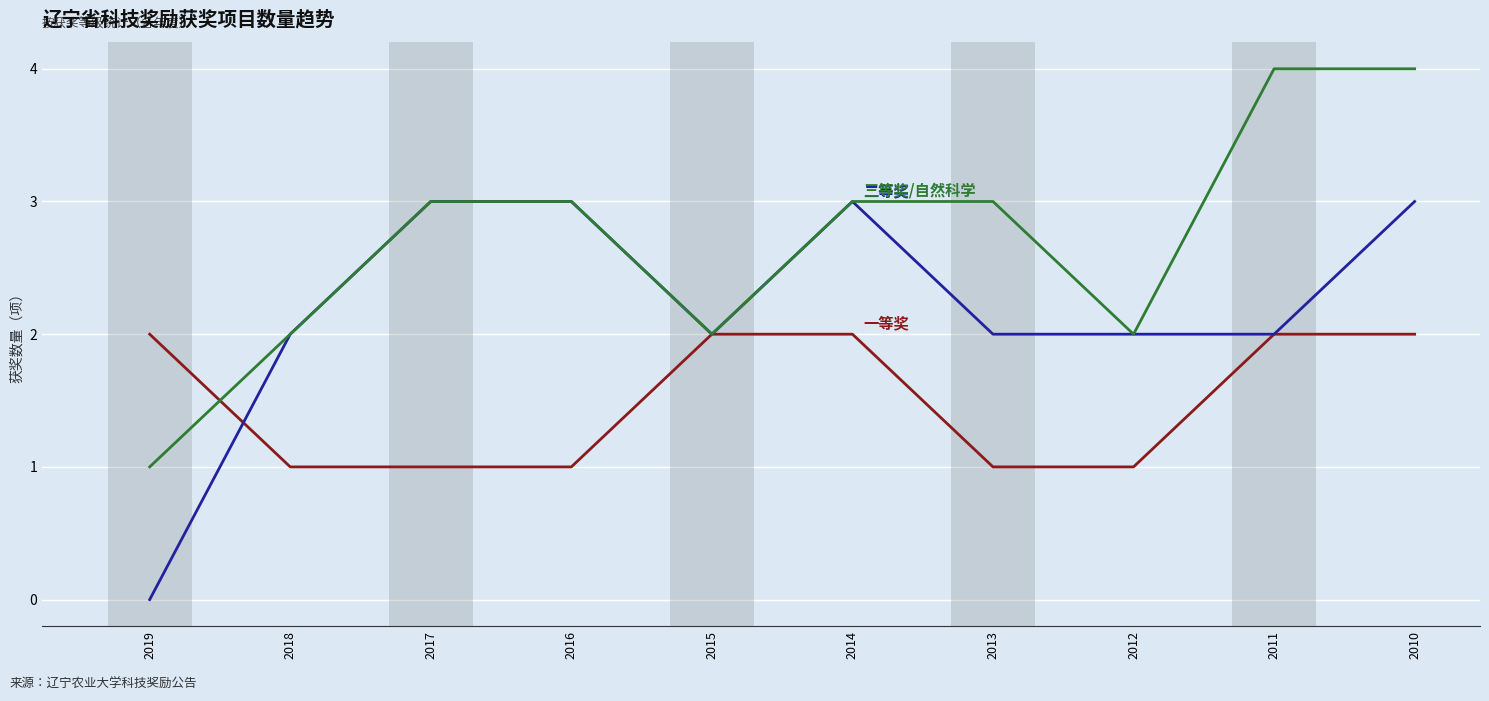

What is the greatest value displayed?

4